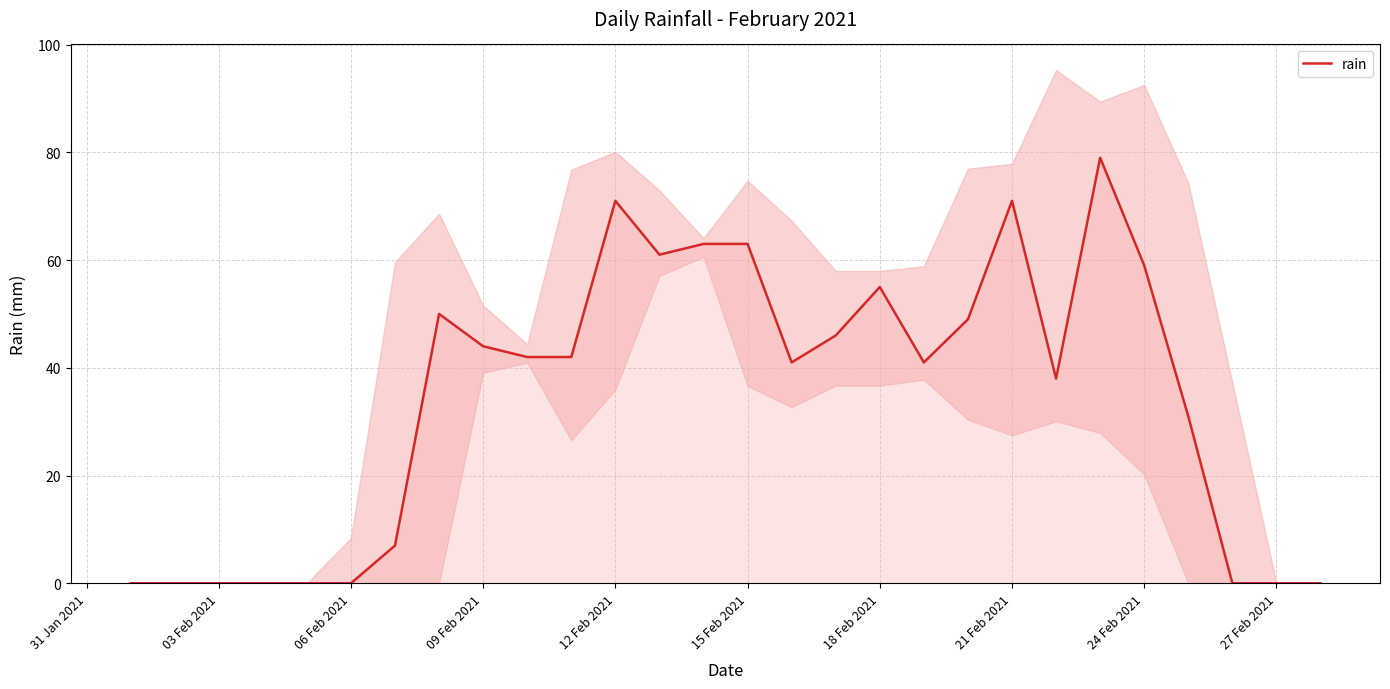

True or false: rain has a value of 66 at 09 Feb 2021.

False